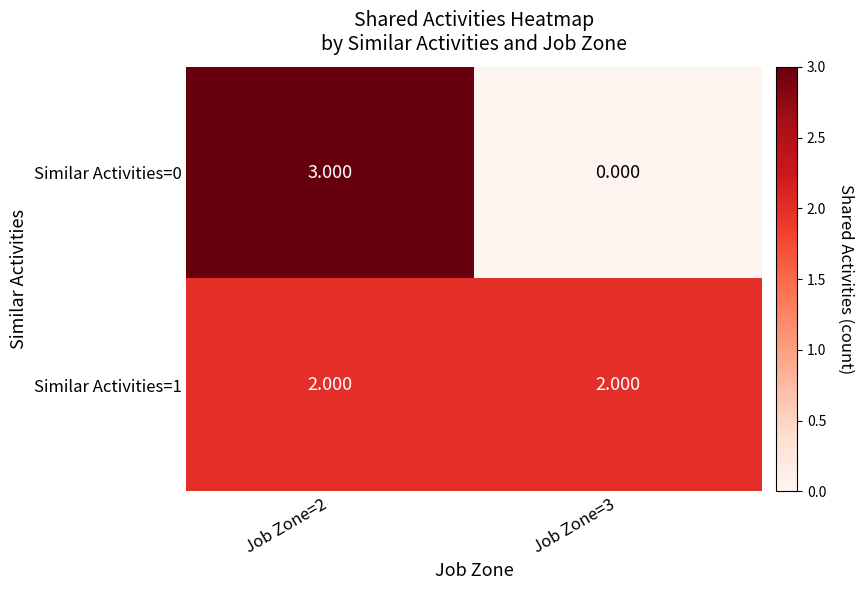

List the series in order of their peak value, lowest first.

Similar Activities=1, Similar Activities=0